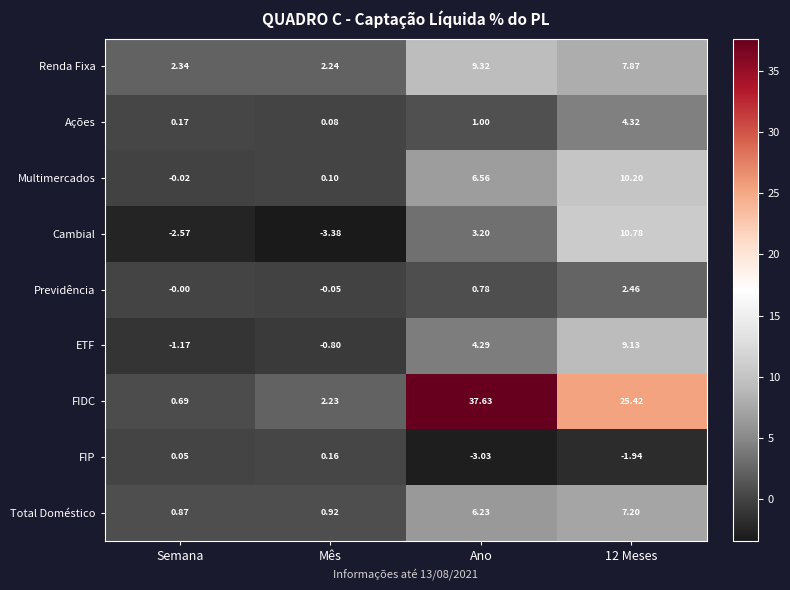

List the series in order of their peak value, highest first.

FIDC, Cambial, Multimercados, Renda Fixa, ETF, Total Doméstico, Ações, Previdência, FIP